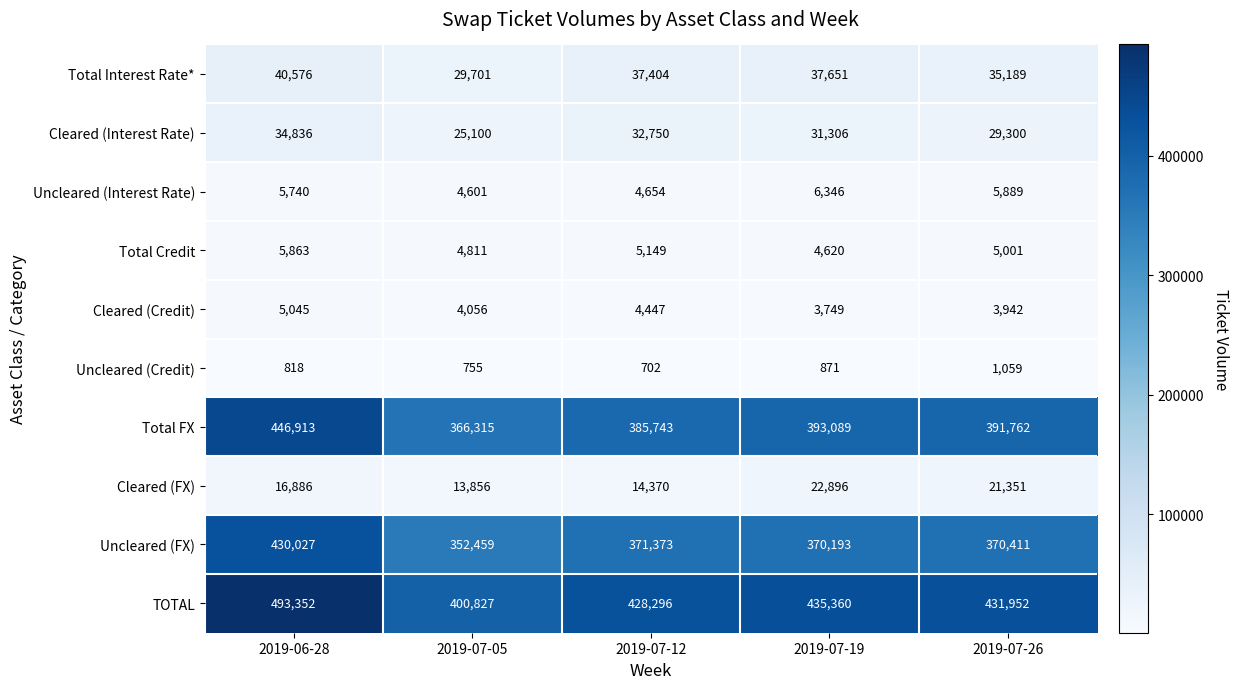

What is the greatest value displayed?

493352